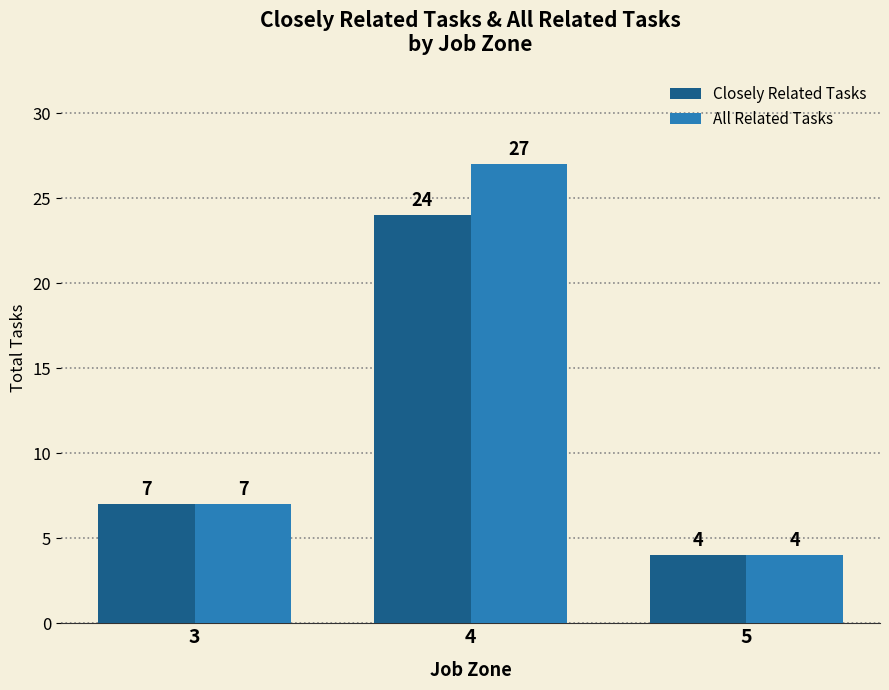

Which series has the largest total across all categories?

All Related Tasks